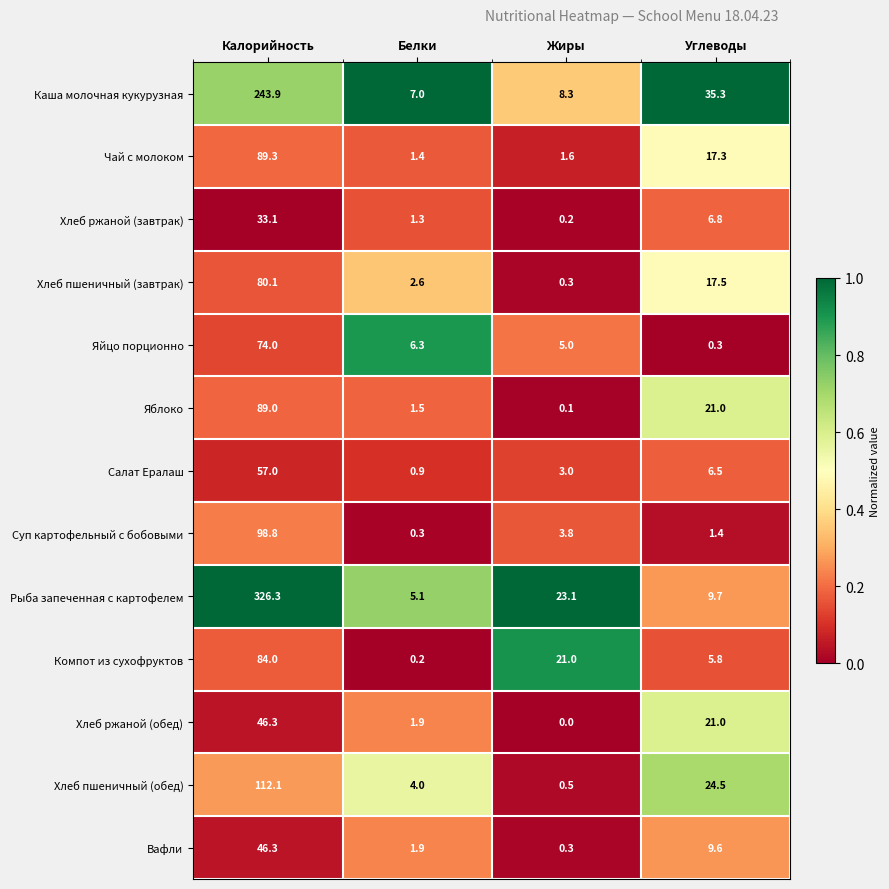

List the labels in order of Чай с молоком value, largest first.

Калорийность, Углеводы, Жиры, Белки